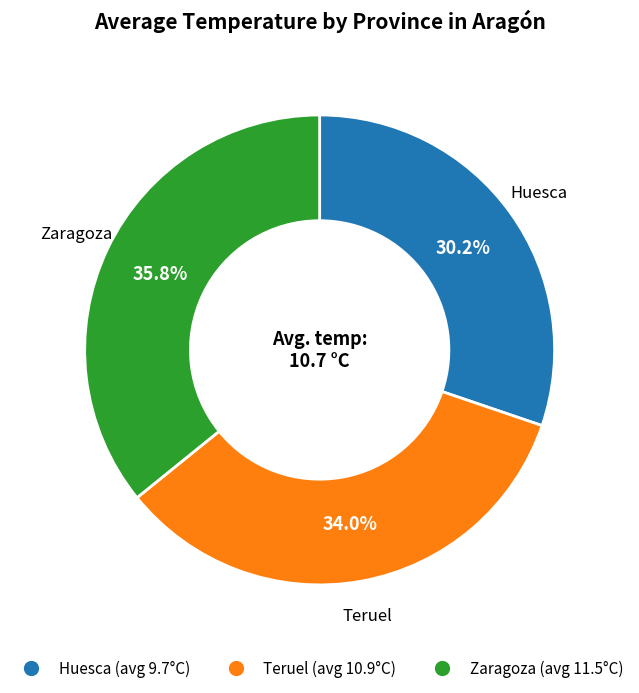

Count the number of slices in the pie.

3